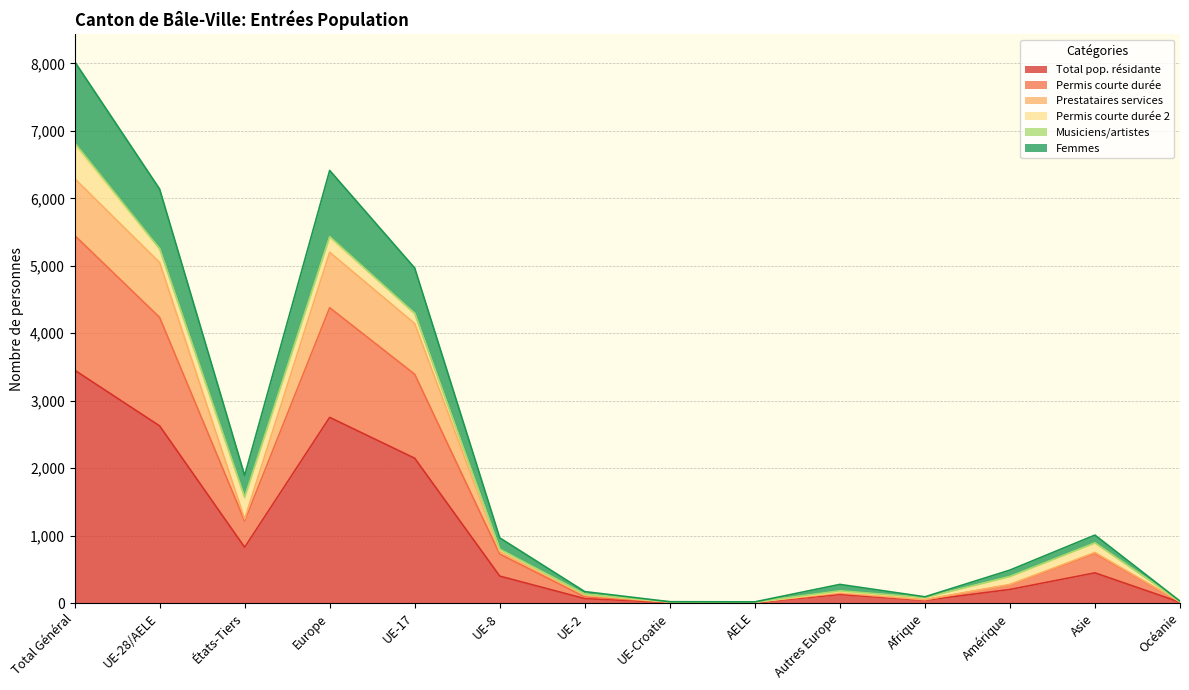

How many lines are shown in the chart?

6